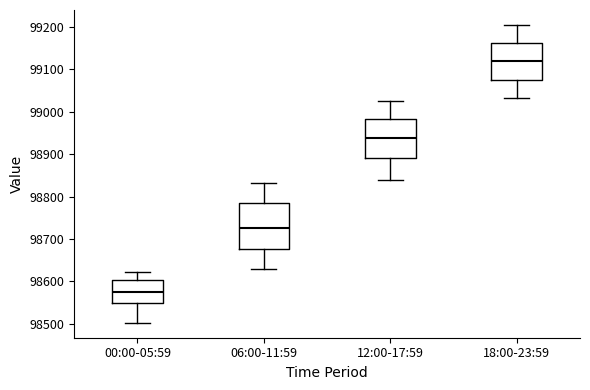

Where is the lower edge of the box for 12:00-17:59 on the y-axis? The values are not printed on the chart, so give them approximately, as read against the axis.

98890